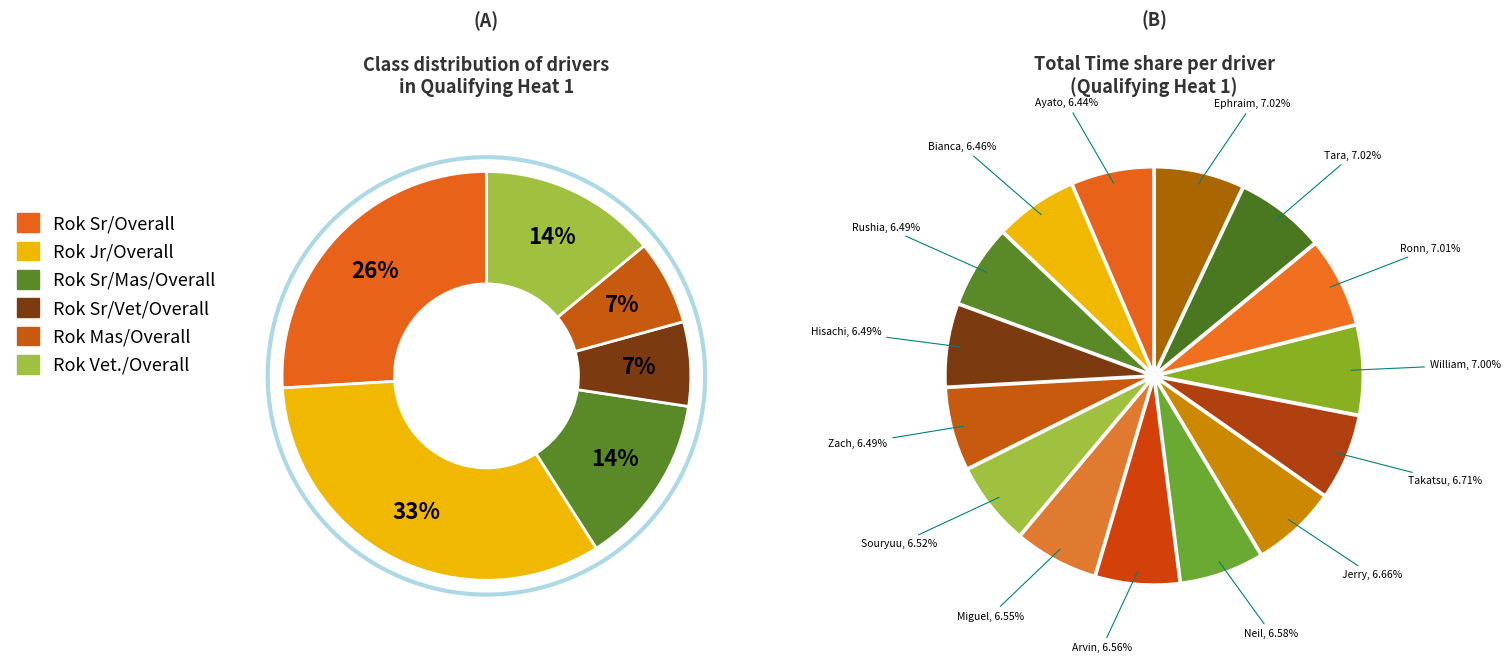

Between 12 and 9, which is larger?

12